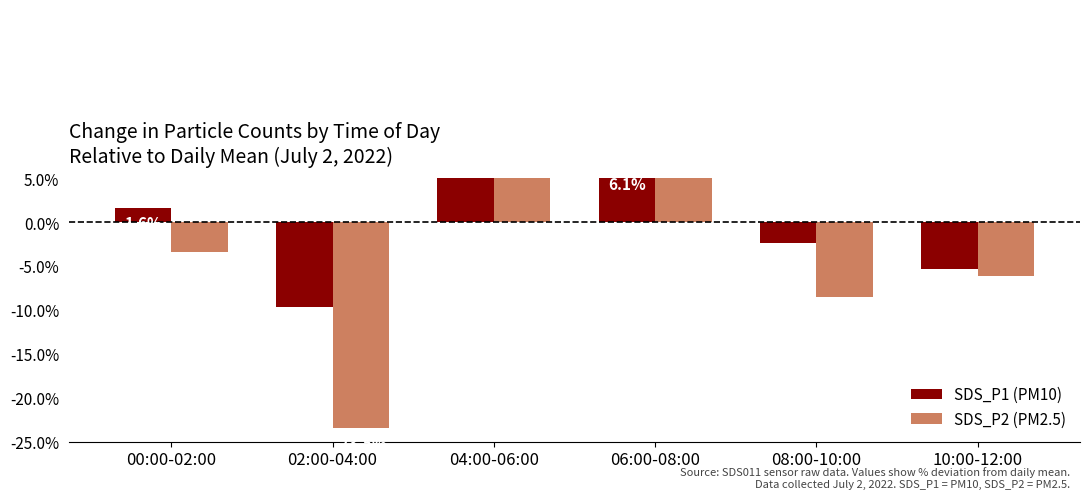

What is the minimum value for SDS_P2 (PM2.5)?

-23.5